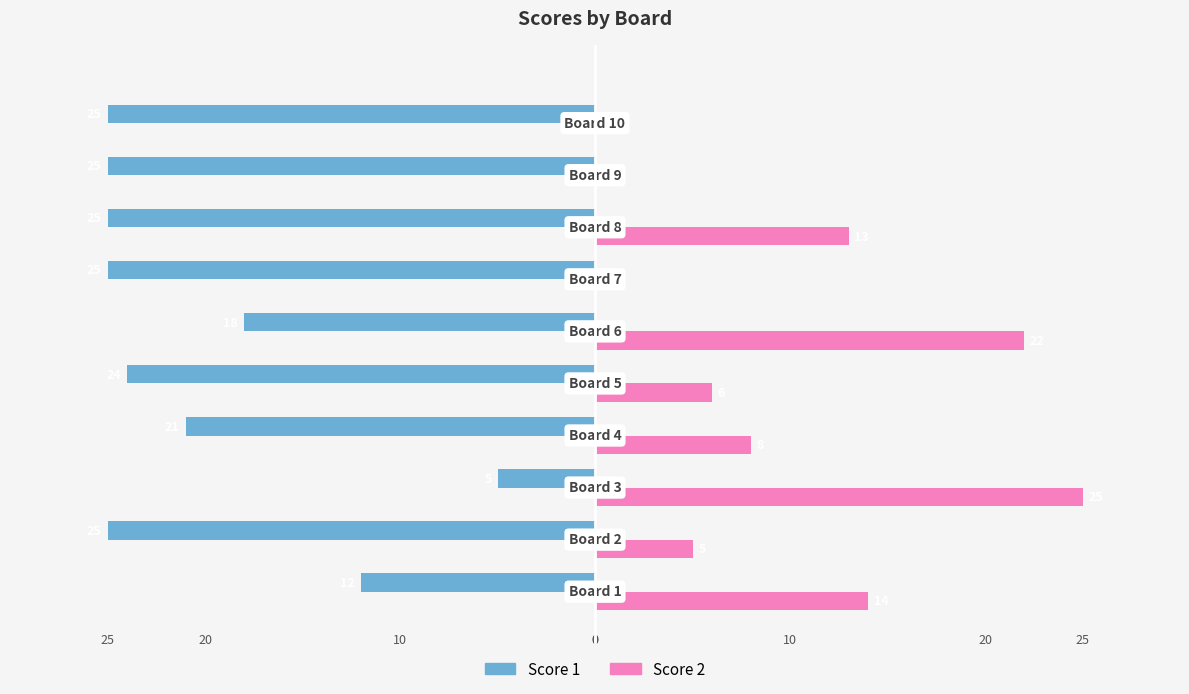

What is the sum of all Score 2 values?

93